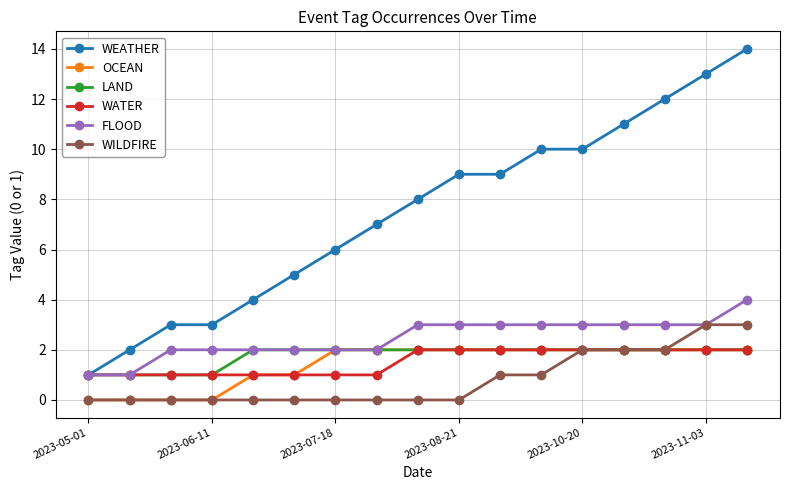

Reading left to right, extract all data points from this chart.

WEATHER: 1	2	3	3	4	5	6	7	8	9	9	10	10	11	12	13	14
OCEAN: 0	0	0	0	1	1	2	2	2	2	2	2	2	2	2	2	2
LAND: 1	1	1	1	2	2	2	2	2	2	2	2	2	2	2	2	2
WATER: 1	1	1	1	1	1	1	1	2	2	2	2	2	2	2	2	2
FLOOD: 1	1	2	2	2	2	2	2	3	3	3	3	3	3	3	3	4
WILDFIRE: 0	0	0	0	0	0	0	0	0	0	1	1	2	2	2	3	3